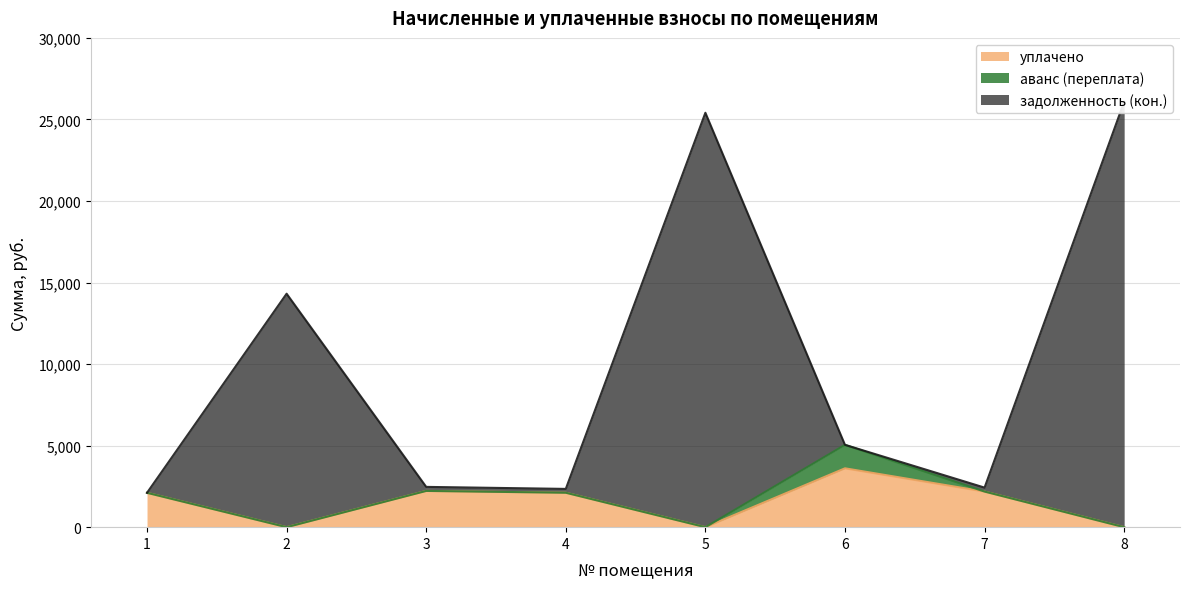

At how many categories does at least one series exceed 21912?

2